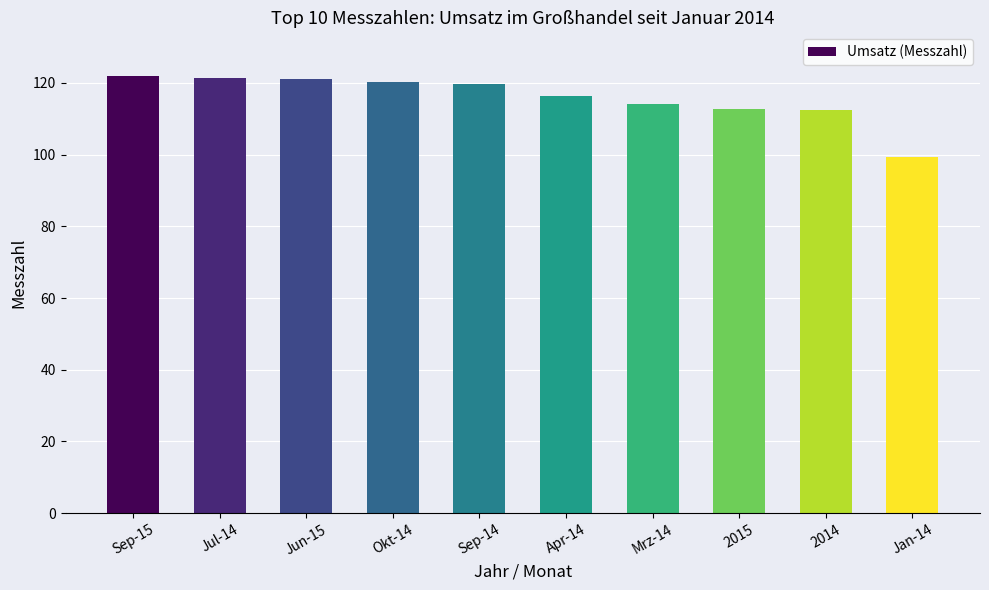

What is the change in value from Apr-14 to Mrz-14?

-2.1